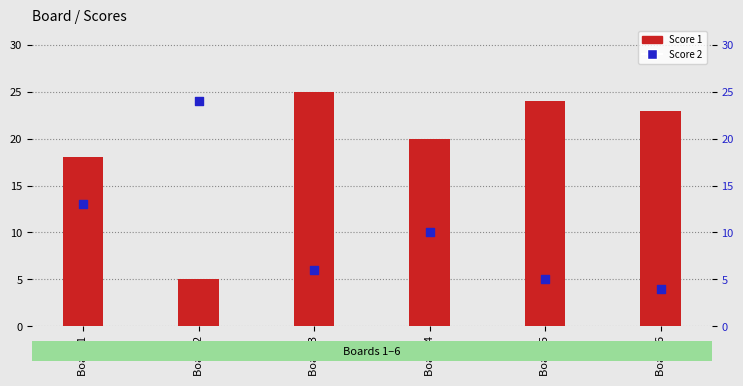

At how many categories does at least one series exceed 14?

6